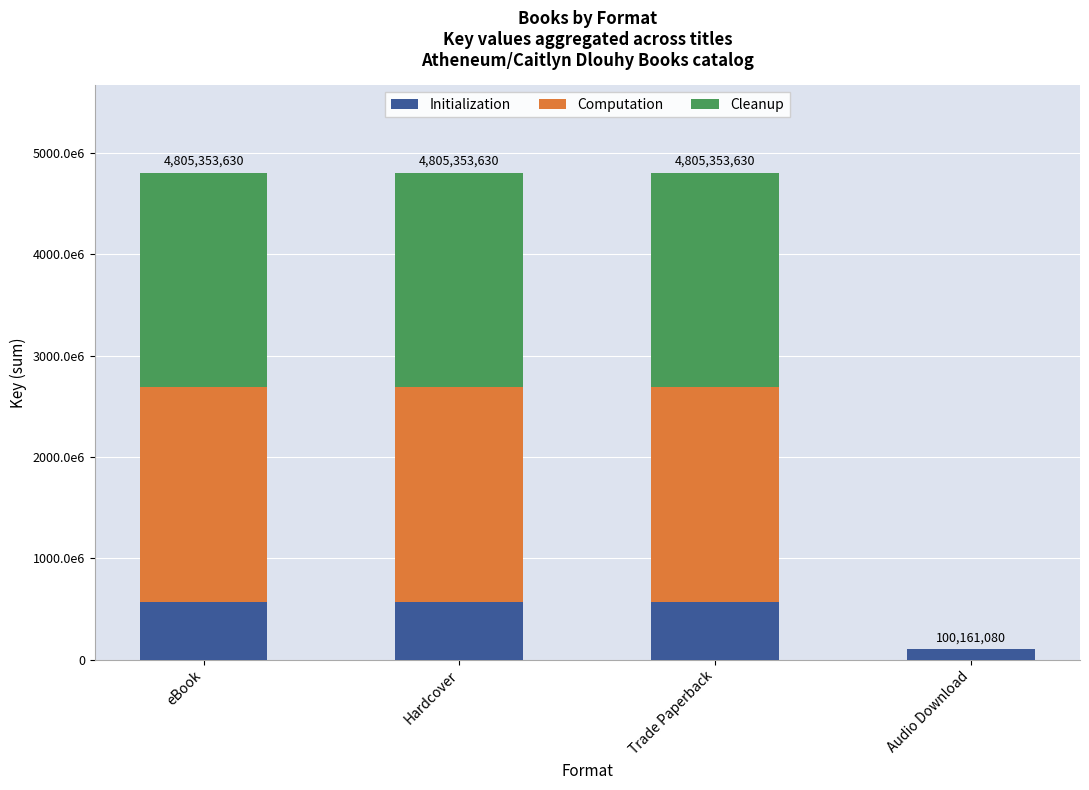

Are the bars grouped side by side (vs. stacked)?

No